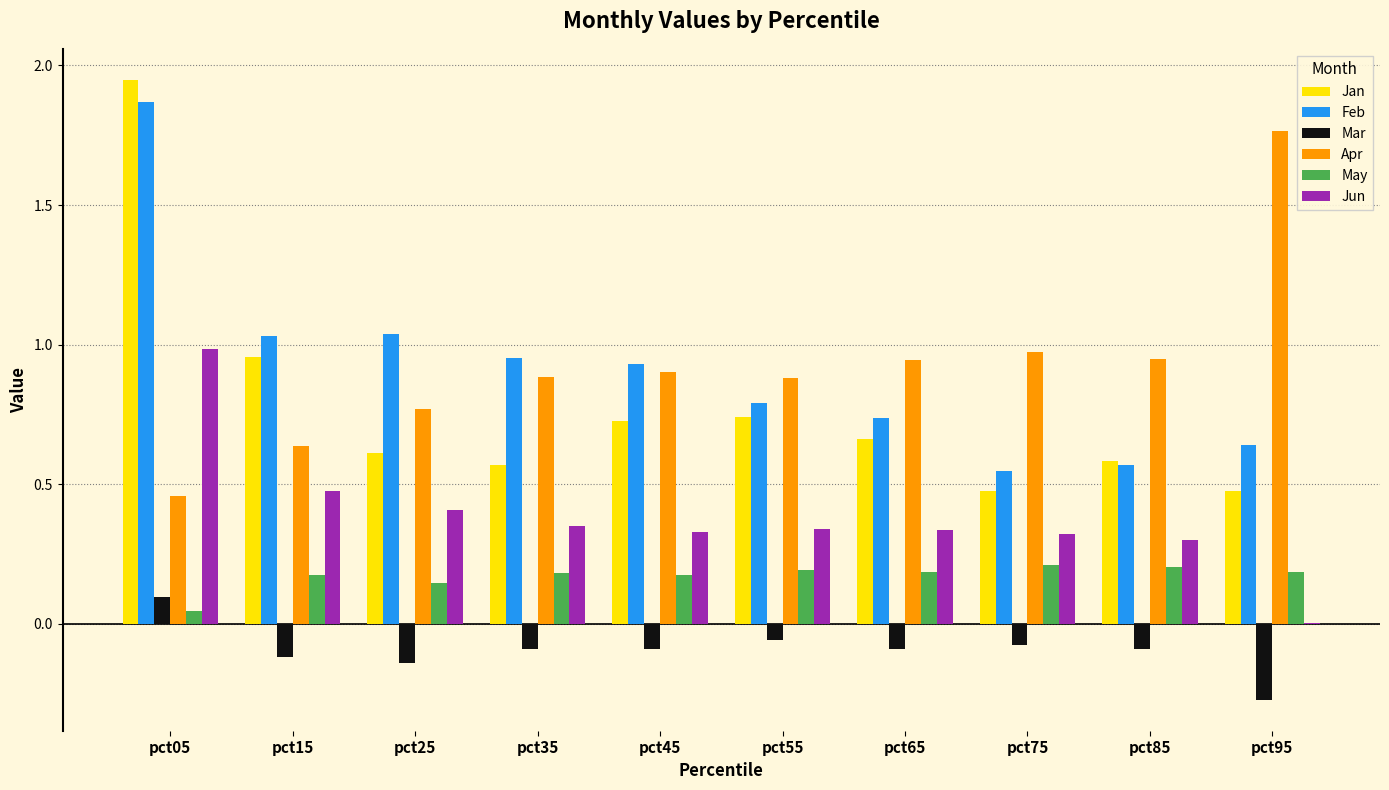

True or false: Jan has a value of 1.2 at pct55.

False